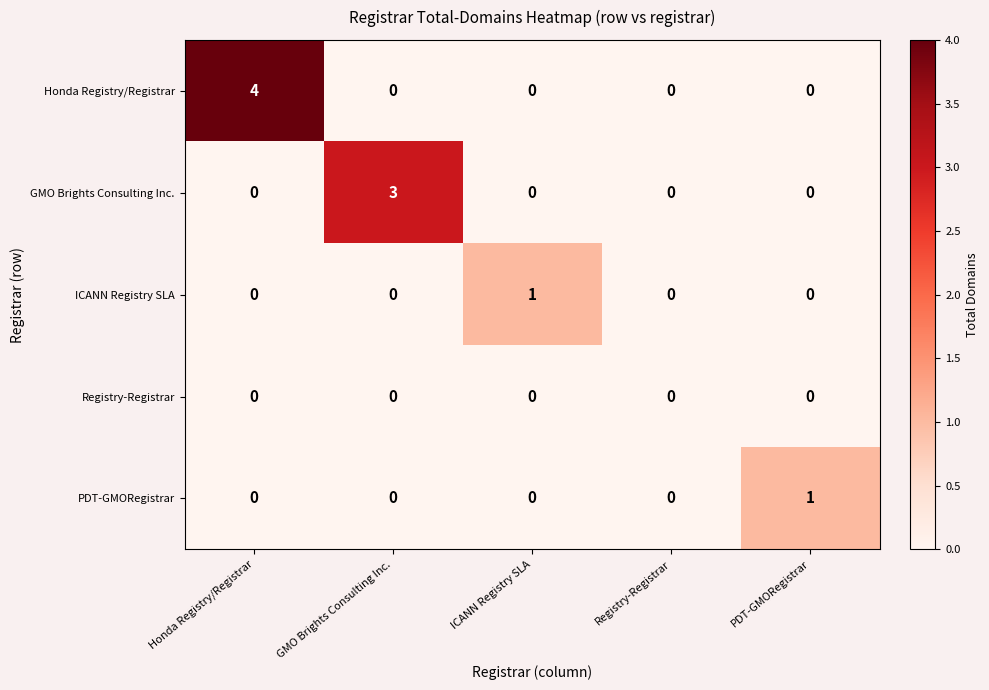

Reading left to right, extract all data points from this chart.

Honda Registry/Registrar: Honda Registry/Registrar=4	GMO Brights Consulting Inc.=0	ICANN Registry SLA=0	Registry-Registrar=0	PDT-GMORegistrar=0
GMO Brights Consulting Inc.: Honda Registry/Registrar=0	GMO Brights Consulting Inc.=3	ICANN Registry SLA=0	Registry-Registrar=0	PDT-GMORegistrar=0
ICANN Registry SLA: Honda Registry/Registrar=0	GMO Brights Consulting Inc.=0	ICANN Registry SLA=1	Registry-Registrar=0	PDT-GMORegistrar=0
Registry-Registrar: Honda Registry/Registrar=0	GMO Brights Consulting Inc.=0	ICANN Registry SLA=0	Registry-Registrar=0	PDT-GMORegistrar=0
PDT-GMORegistrar: Honda Registry/Registrar=0	GMO Brights Consulting Inc.=0	ICANN Registry SLA=0	Registry-Registrar=0	PDT-GMORegistrar=1